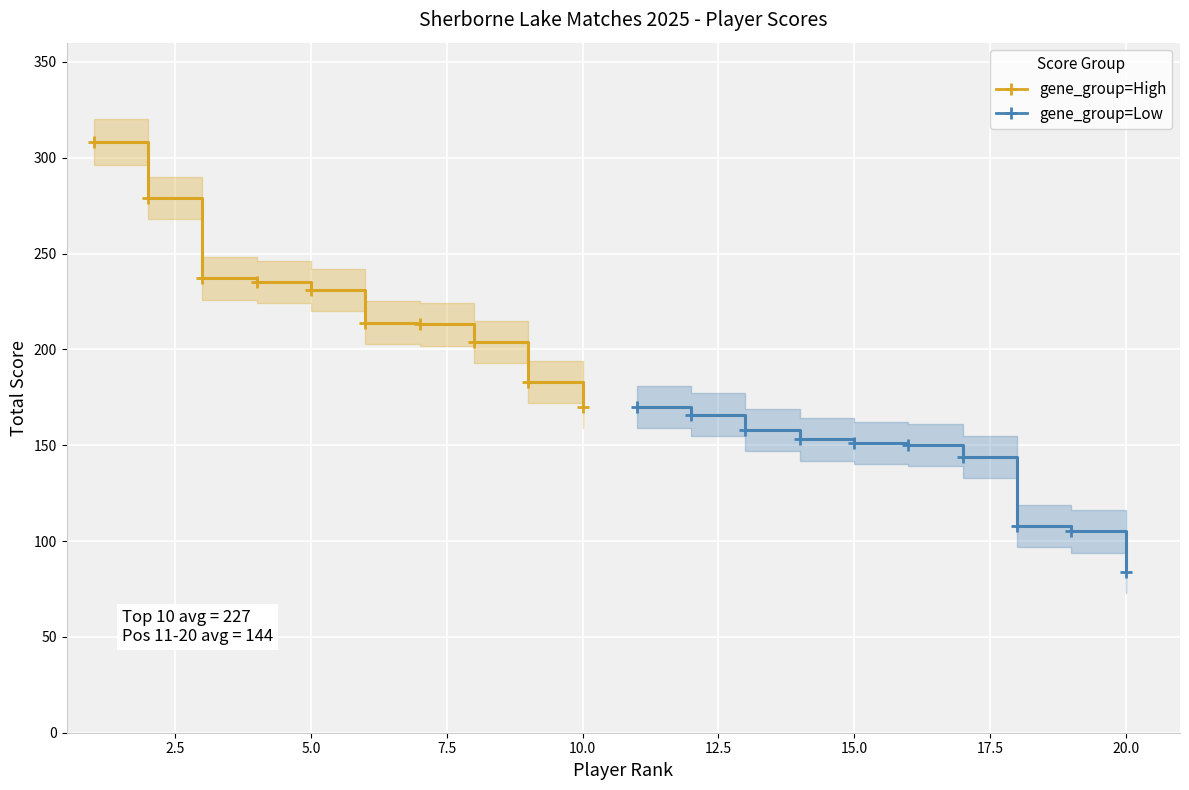

Reading left to right, transcribe all the data shown in this chart.

gene_group=High: 308	279	237	235	231	214	213	204	183	170
gene_group=Low: 170	166	158	153	151	150	144	108	105	84